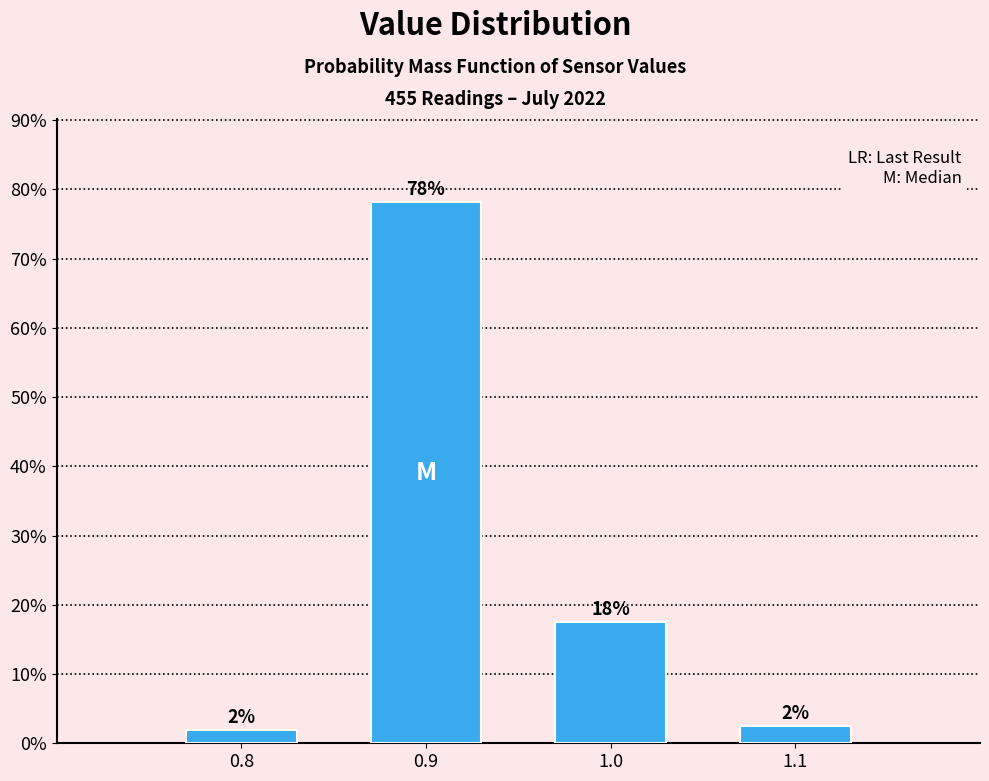

Does the chart contain any negative values?

No